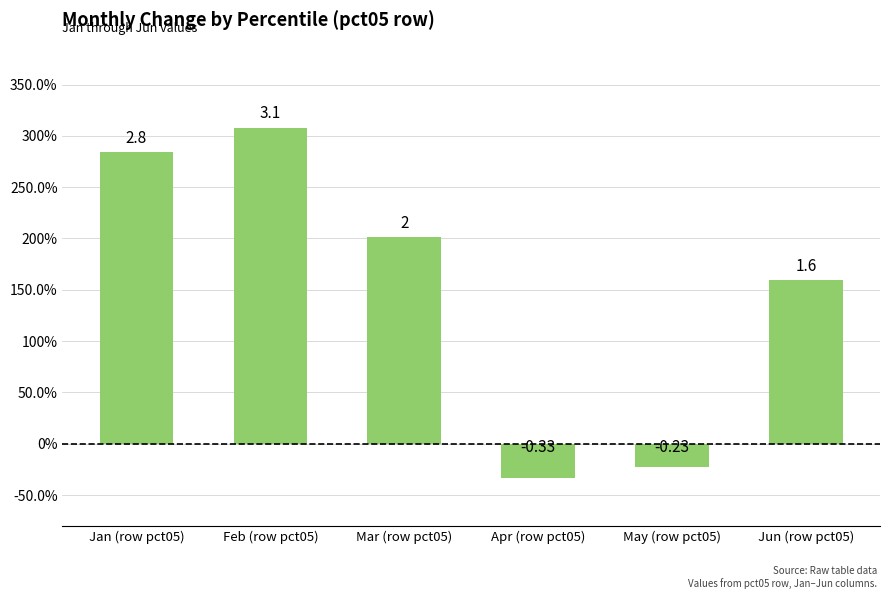

Reading right to left, what are all the values shown in this chart?

1.6	-0.2	-0.3	2.0	3.1	2.8